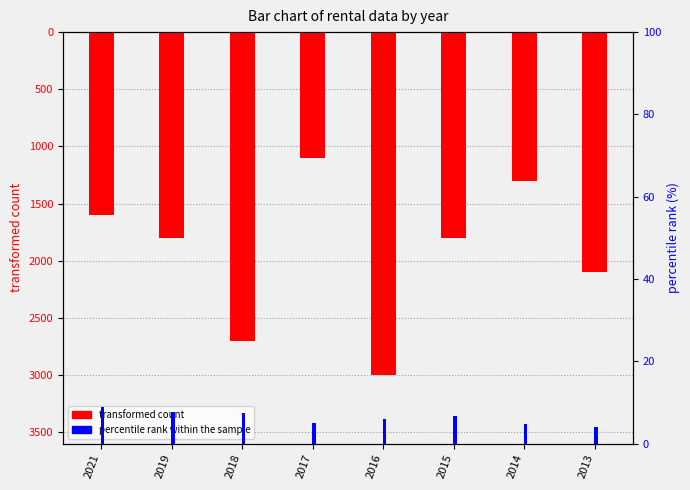

Is the value of transformed count at 2013 greater than the value of percentile rank within the sample at 2017?

Yes